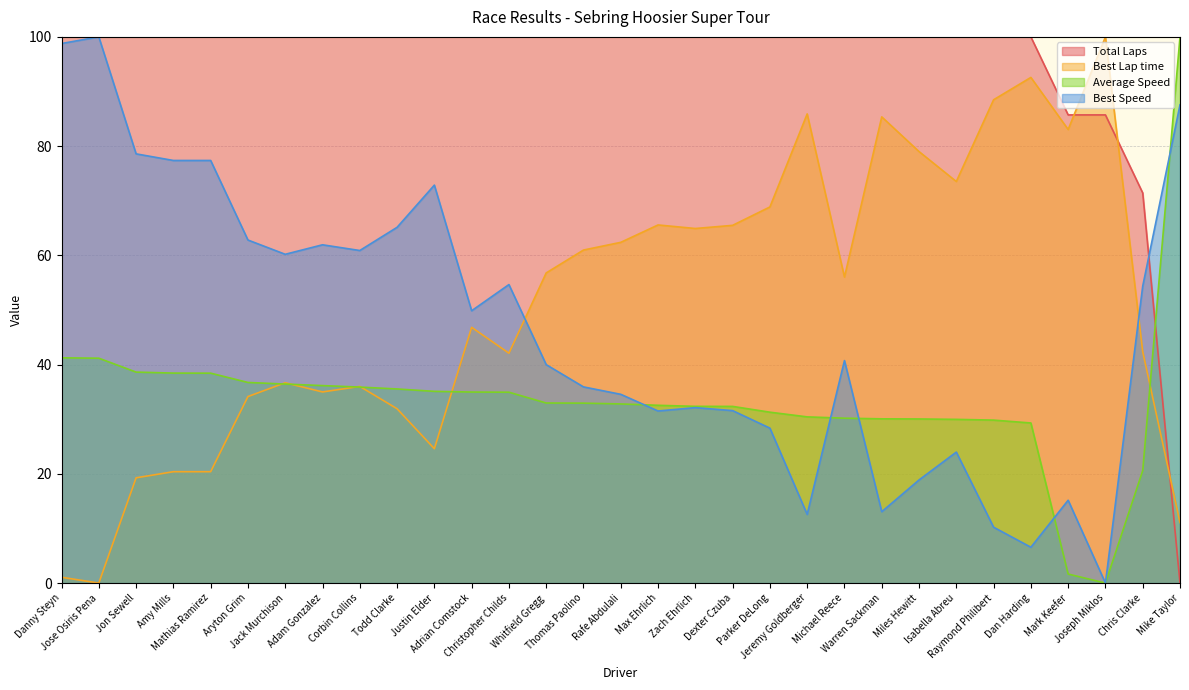

Reading left to right, transcribe all the data shown in this chart.

Total Laps: 100.0	100.0	100.0	100.0	100.0	100.0	100.0	100.0	100.0	100.0	100.0	100.0	100.0	100.0	100.0	100.0	100.0	100.0	100.0	100.0	100.0	100.0	100.0	100.0	100.0	100.0	100.0	85.7	85.7	71.4	0.0
Best Lap time: 1.1	0.0	19.3	20.4	20.4	34.1	36.7	35.0	36.0	31.9	24.6	46.8	42.1	56.8	61.0	62.4	65.6	64.9	65.5	68.9	85.9	56.0	85.4	79.0	73.5	88.5	92.6	83.0	100.0	42.4	11.1
Average Speed: 41.2	41.2	38.6	38.4	38.4	36.7	36.4	36.2	35.9	35.5	35.1	35.0	34.9	33.0	32.9	32.8	32.5	32.4	32.3	31.3	30.4	30.2	30.1	30.0	30.0	29.8	29.3	1.6	0.0	20.6	100.0
Best Speed: 98.8	100.0	78.6	77.4	77.4	62.8	60.2	61.9	60.9	65.1	72.9	49.9	54.6	40.0	35.9	34.6	31.5	32.1	31.6	28.4	12.6	40.7	13.1	18.9	24.0	10.2	6.6	15.2	0.0	54.4	87.6